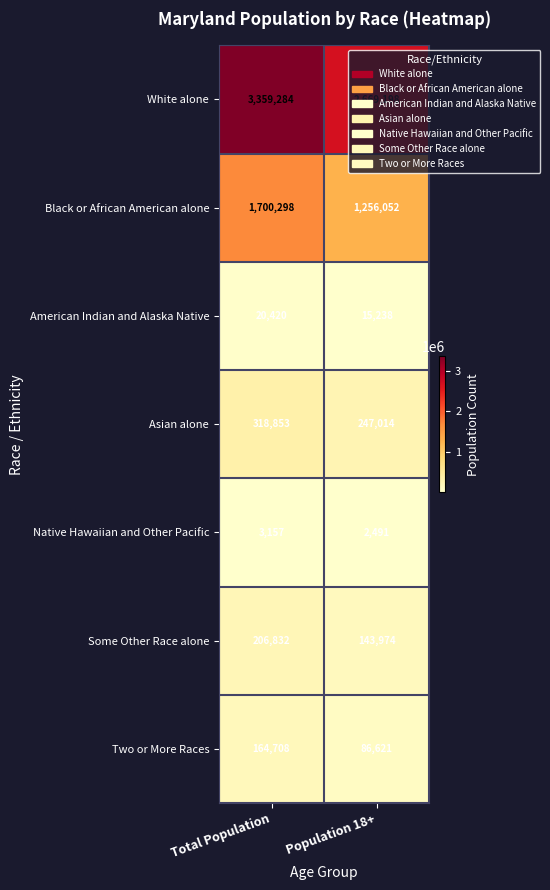

At which category is the sum across all series the highest?

Total Population